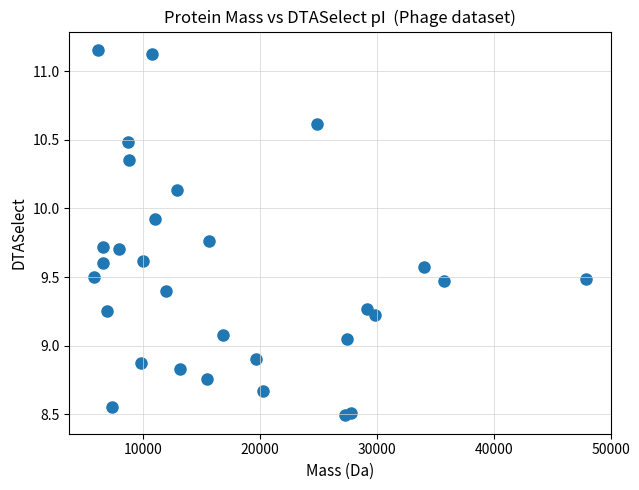

What is the range of X values (max minus min)?

42109.8